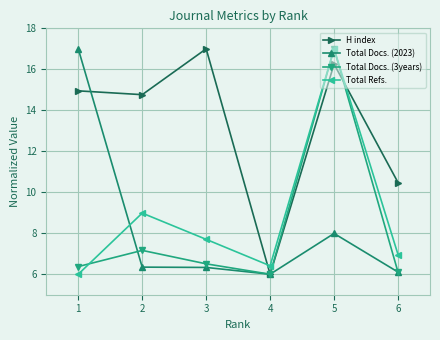

What is the greatest value displayed?

17.0